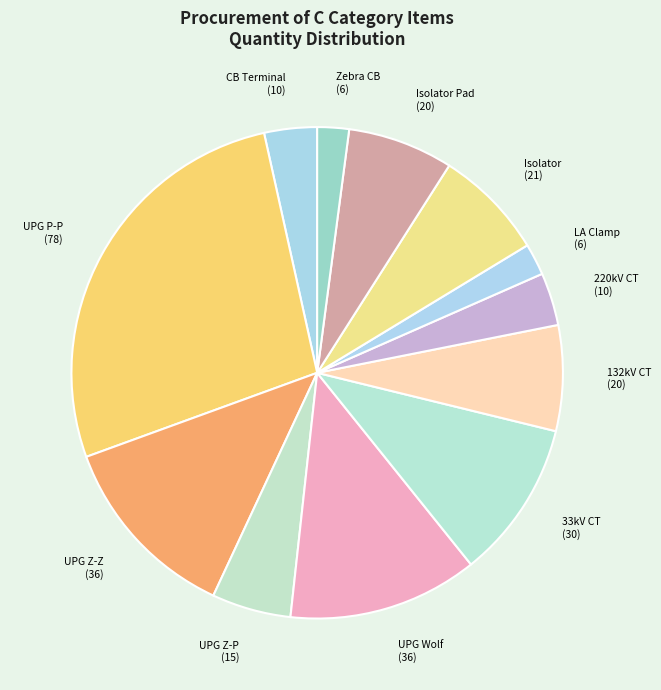

How many slices are in this pie chart?

12